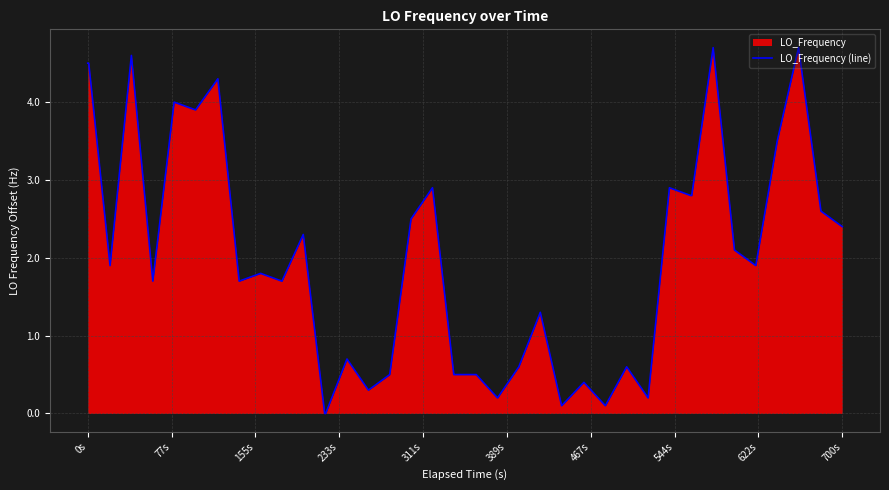

What is the difference between the second highest and minimum values?

4.7